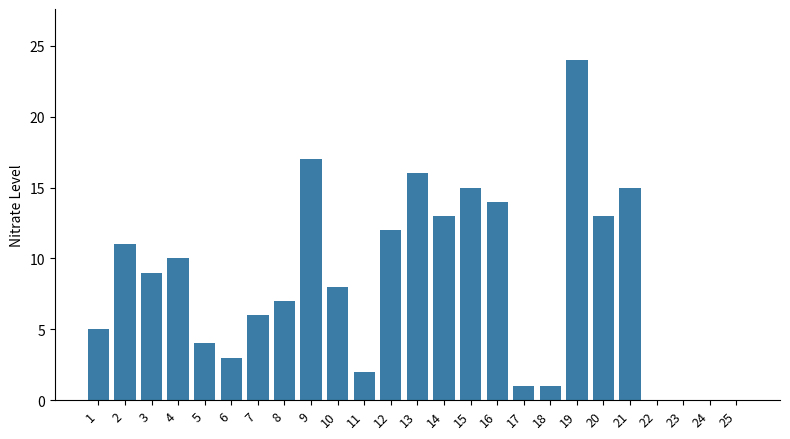

True or false: the data shows 7 at 19.

False